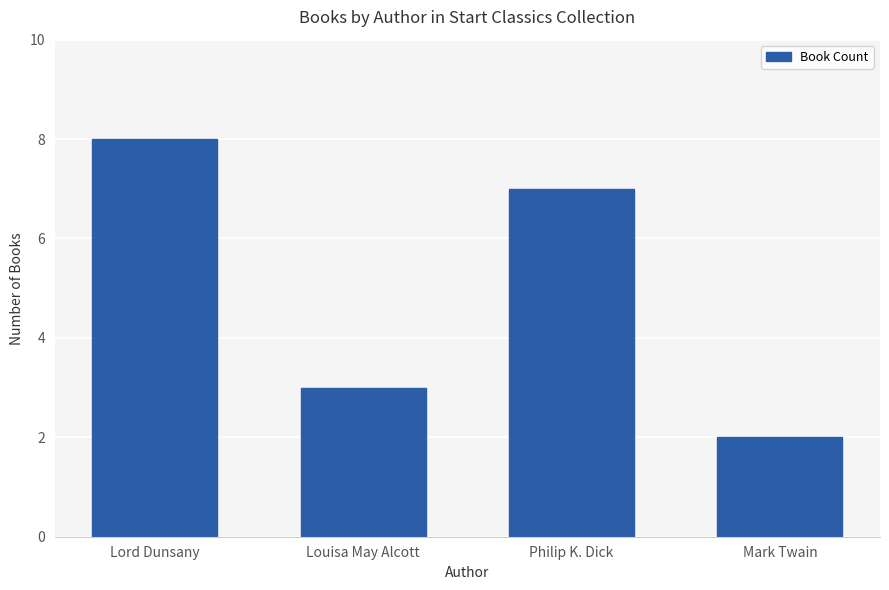

Rank the categories by value from highest to lowest.

Lord Dunsany, Philip K. Dick, Louisa May Alcott, Mark Twain